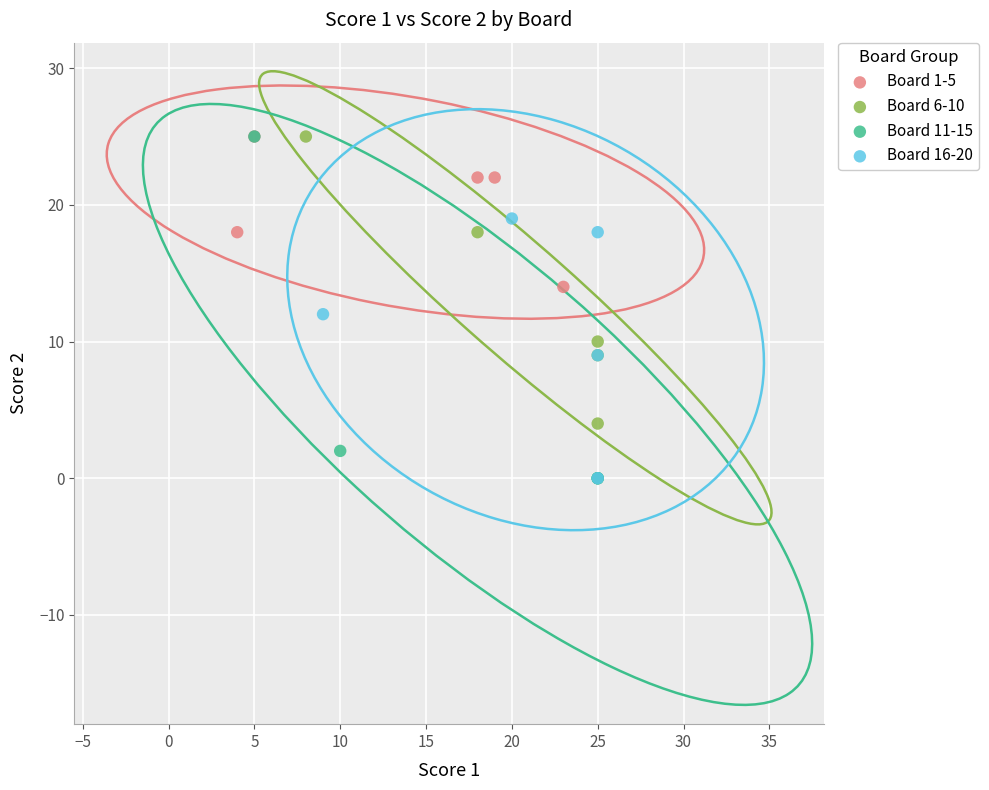

Which series has the largest Y range (max minus min)?

Board 11-15